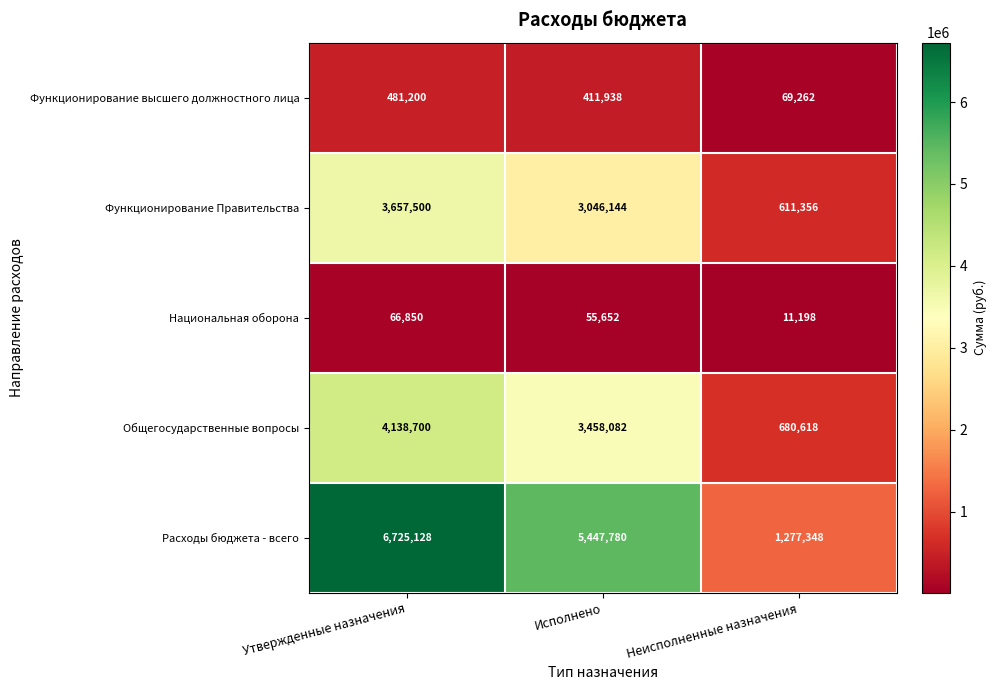

What is the total value across all series at Исполнено?

12419596